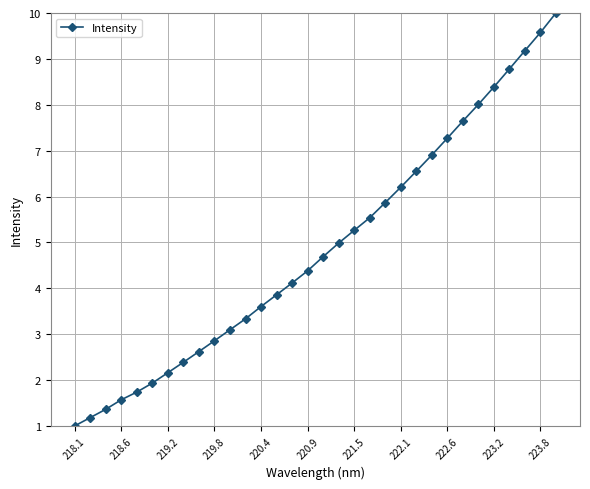

How many data points are above 4?

18